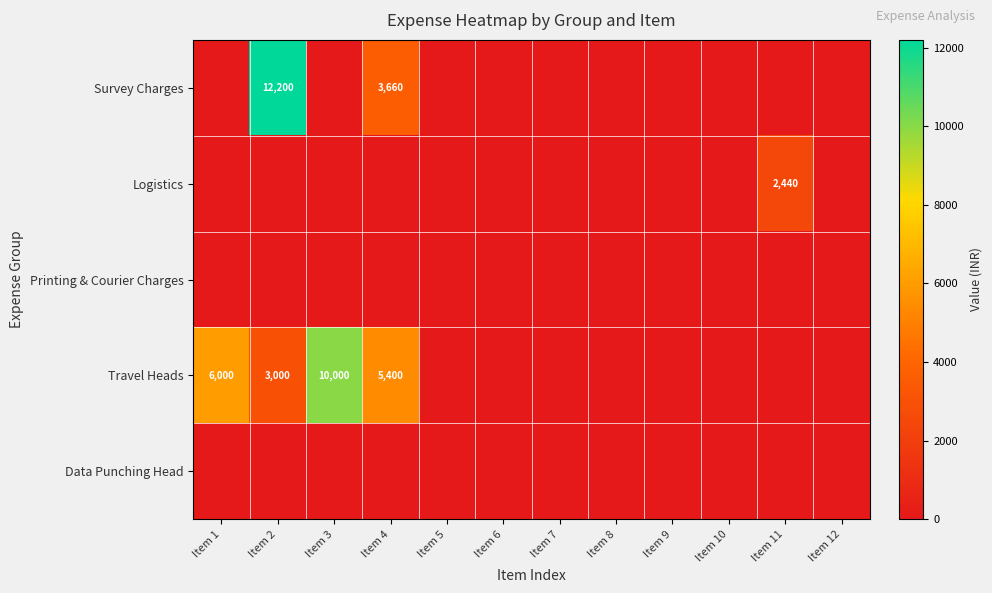

True or false: Travel Heads has a value of 5400 at Item 4.

True